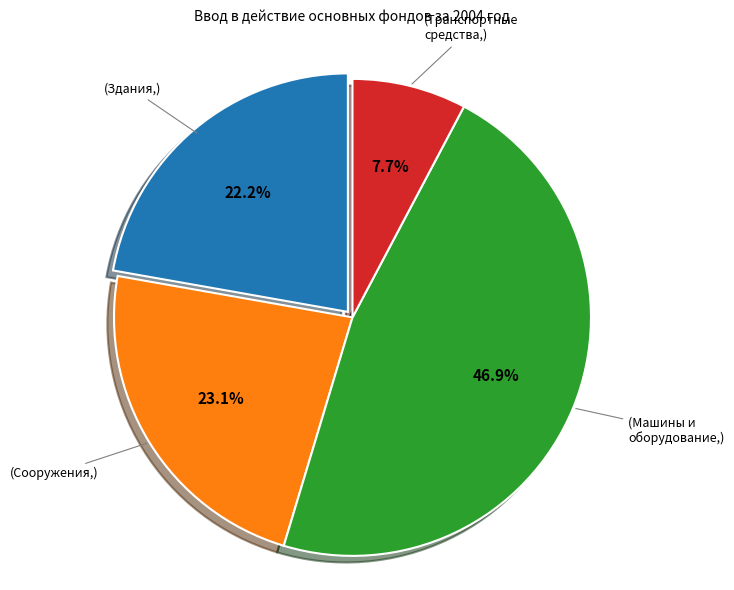

Is there a majority slice in this chart?

No